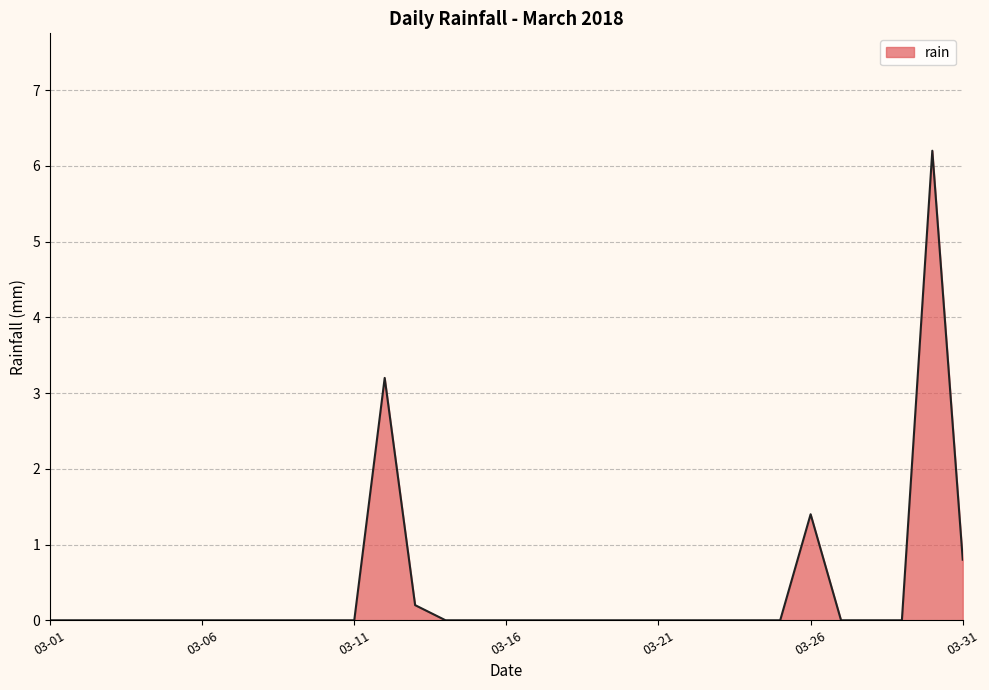

What is the difference between the maximum and minimum values?

6.2